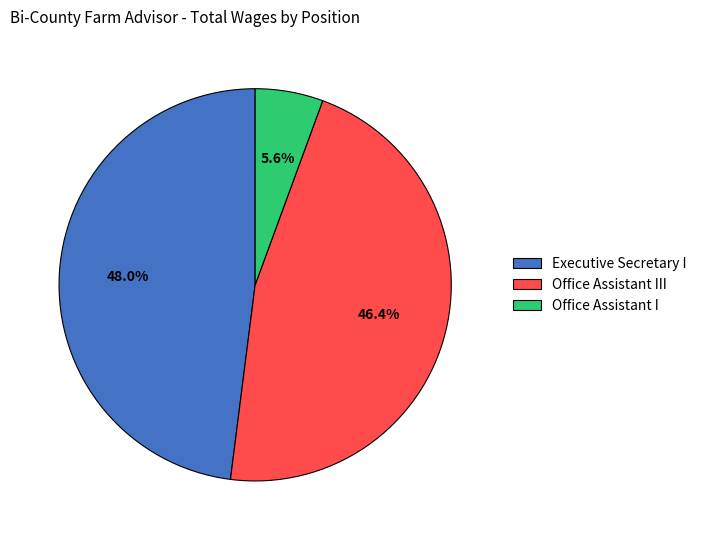

Approximately how many times larger is the value at Office Assistant I compared to Executive Secretary I?

0.1